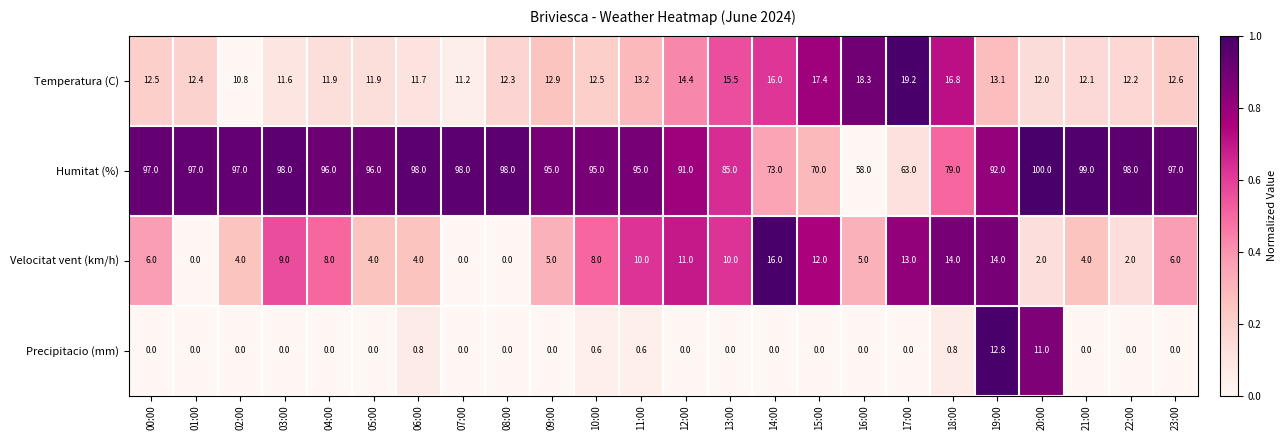

How many data points does each series have?

24